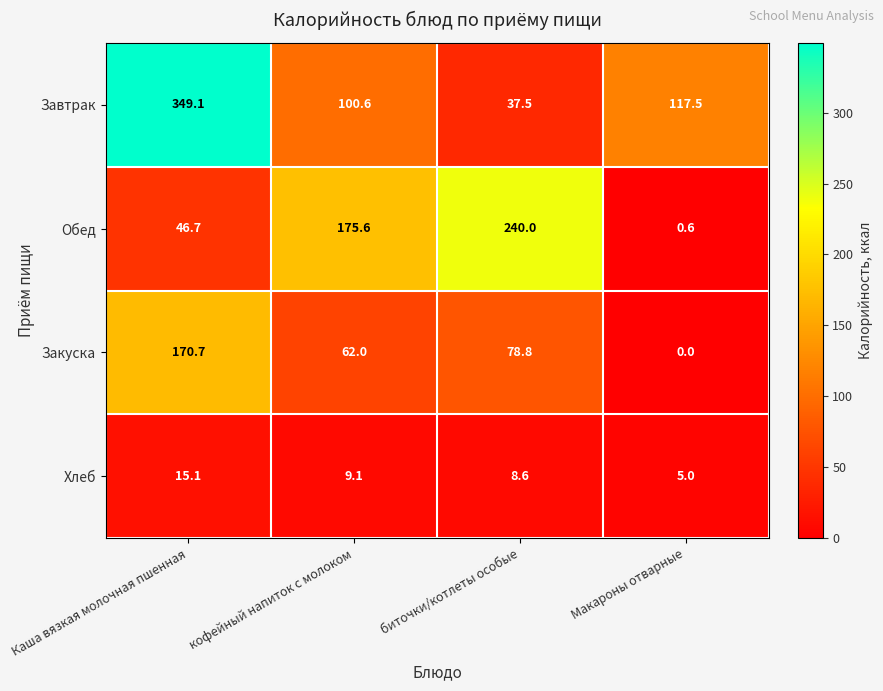

Reading left to right, what are all the values shown in this chart?

Завтрак: 349.1	100.6	37.5	117.5
Обед: 46.7	175.6	240.0	0.6
Закуска: 170.7	62.0	78.8	0.0
Хлеб: 15.1	9.1	8.6	5.0